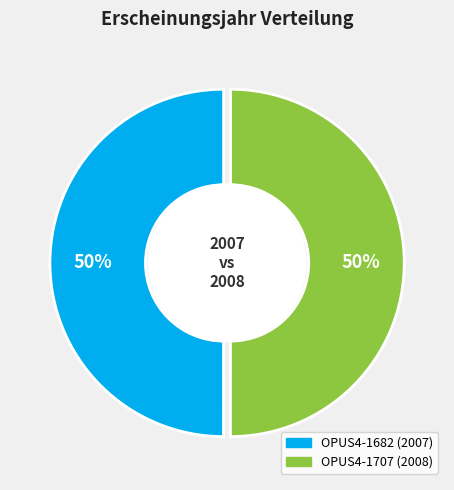

Combined, do OPUS4-1707 and OPUS4-1682 account for over 50%?

Yes